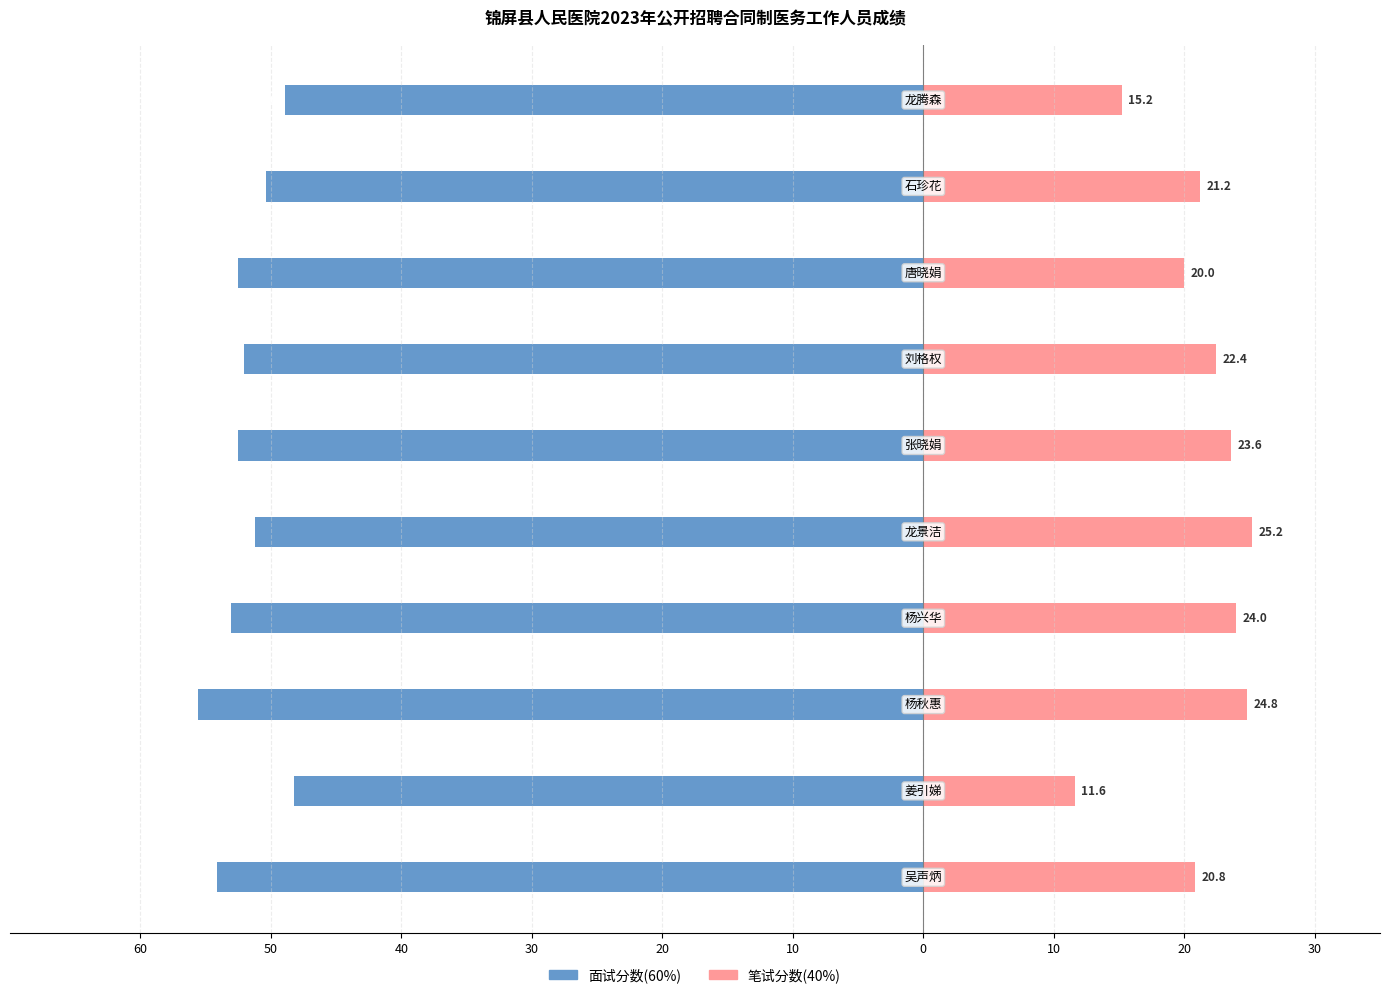

Count the number of data series in this chart.

2